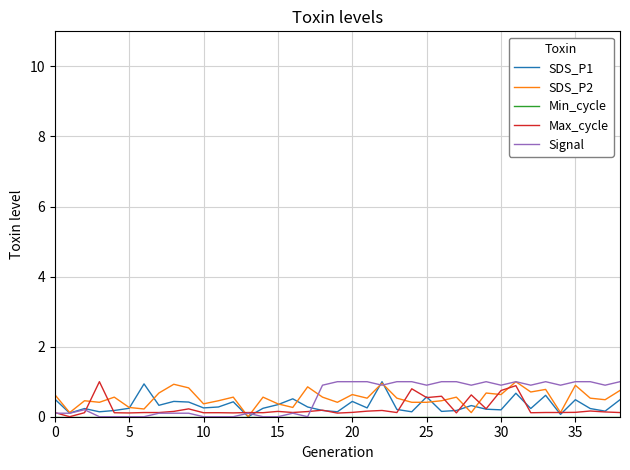

What is the greatest value displayed?

1.0